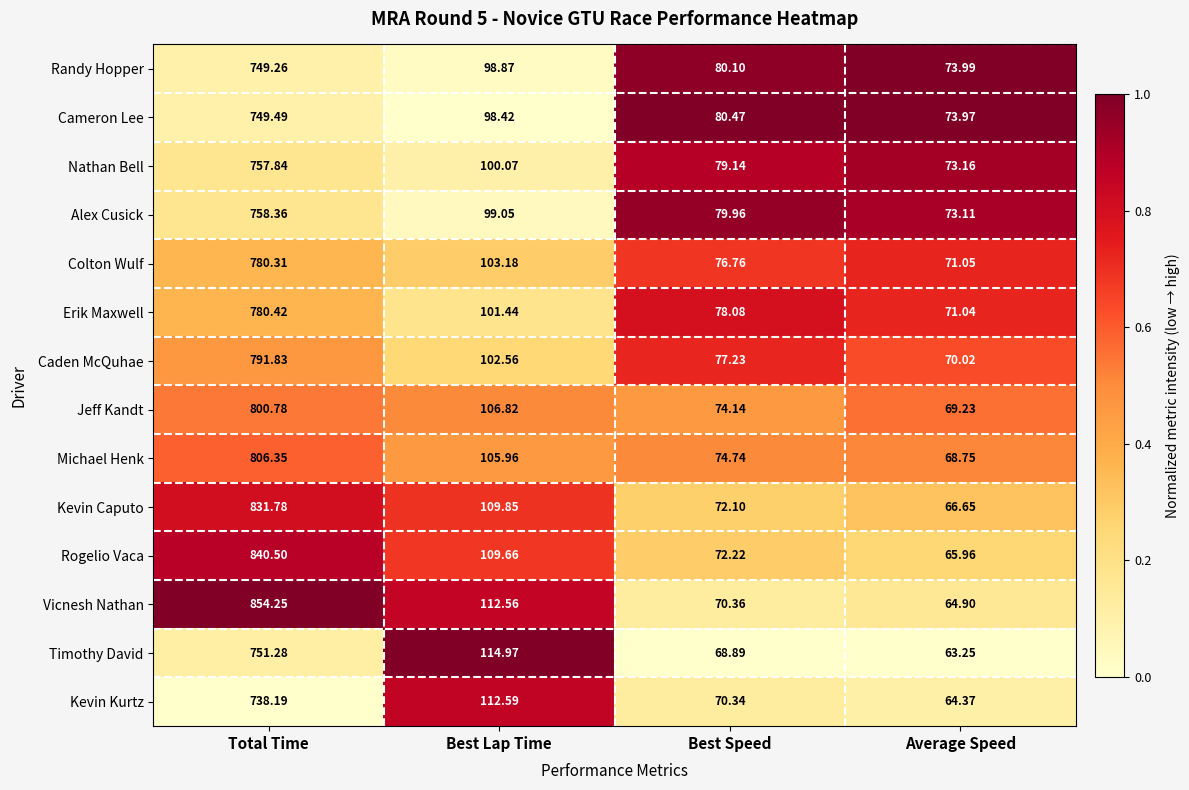

At which category is the sum across all series the highest?

Total Time